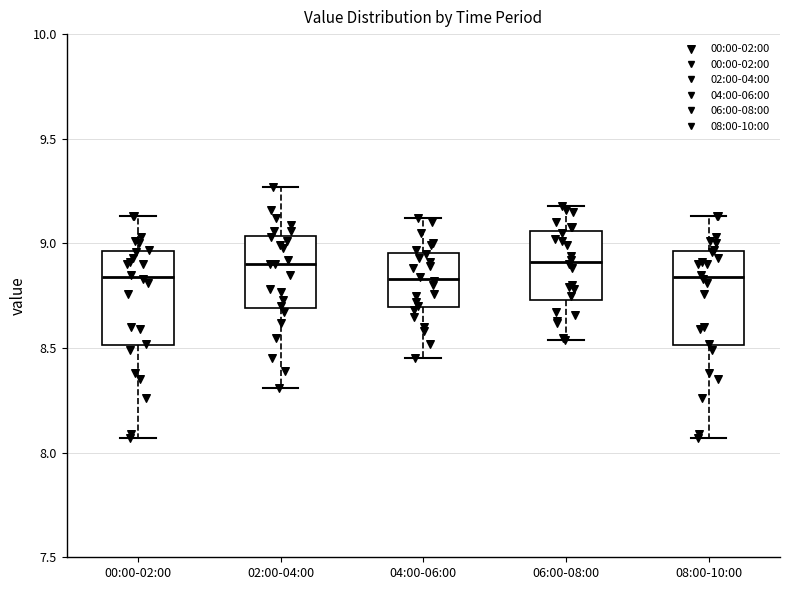

Reading left to right, read every box against the y-axis: the position of its median line, the range the box covers, and the ends of its whiskers. The values are not printed on the chart, so give them approximately, as read against the axis.

00:00-02:00: median 8.85, box 8.50 to 8.95, whiskers 8.05 to 9.15
02:00-04:00: median 8.90, box 8.70 to 9.05, whiskers 8.30 to 9.25
04:00-06:00: median 8.85, box 8.70 to 8.95, whiskers 8.45 to 9.10
06:00-08:00: median 8.90, box 8.75 to 9.05, whiskers 8.55 to 9.20
08:00-10:00: median 8.85, box 8.50 to 8.95, whiskers 8.05 to 9.15